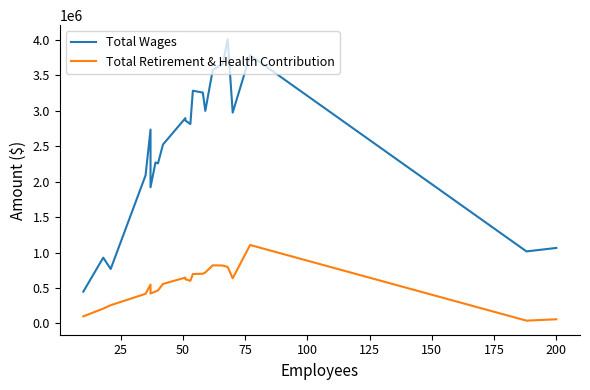

What is the difference between the highest and lowest values at 100?

2187221